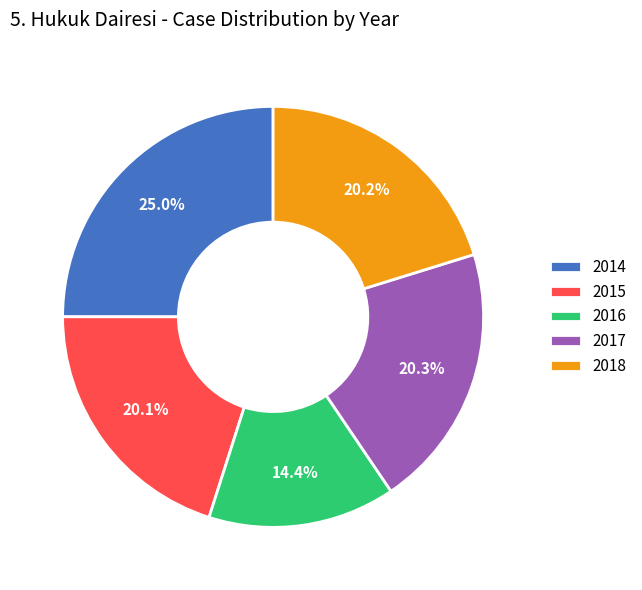

Which has a higher value, 2014 or 2016?

2014